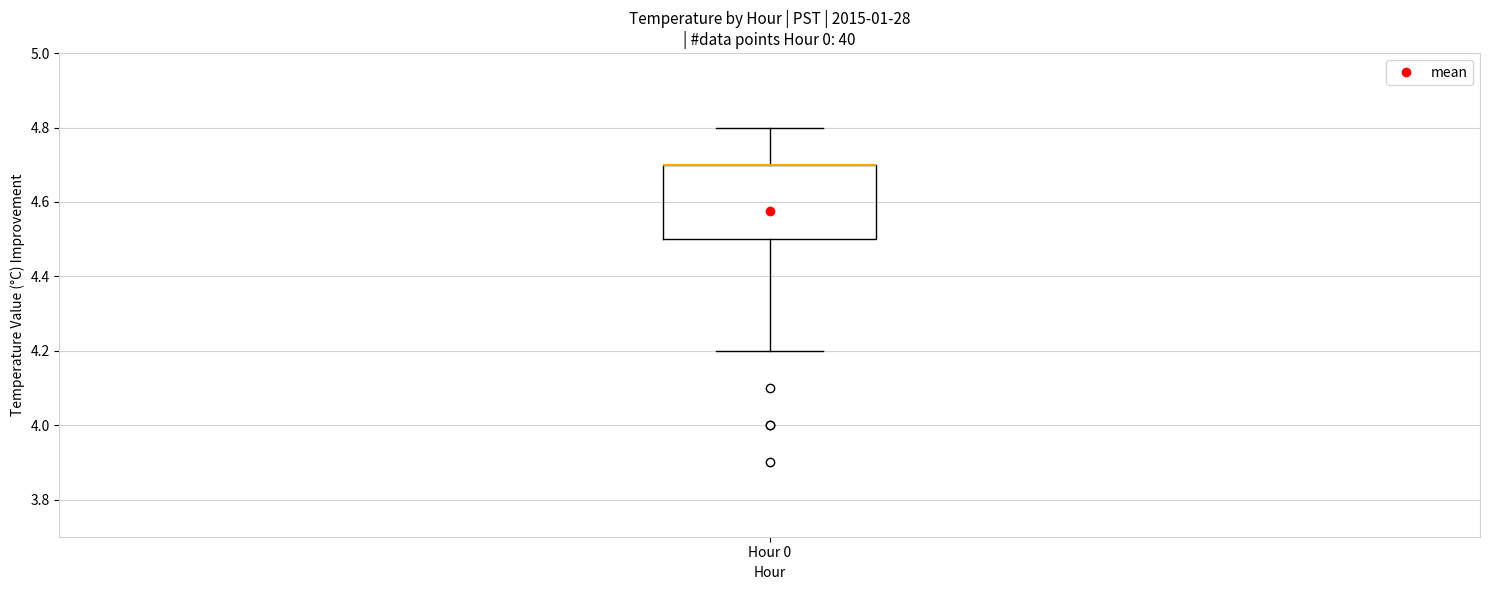

Transcribe this box plot: give where the median line is, the range the box spans, and where the two whiskers end, as read against the y-axis. The values are not printed on the chart, so give them approximately, as read against the axis.

median 4.7 (drawn on the box's upper edge), box 4.5 to 4.7, whiskers 4.2 to 4.8